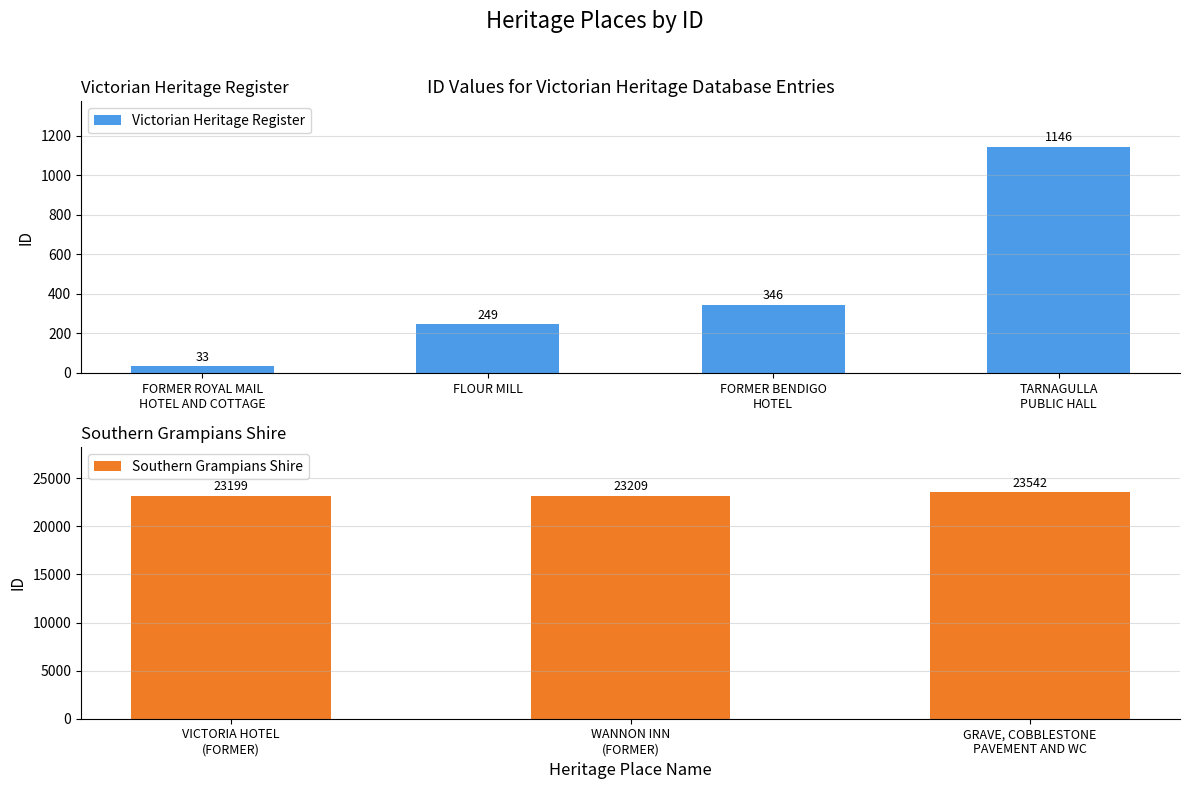

At which label does the data first exceed 1146?

VICTORIA HOTEL
(FORMER)